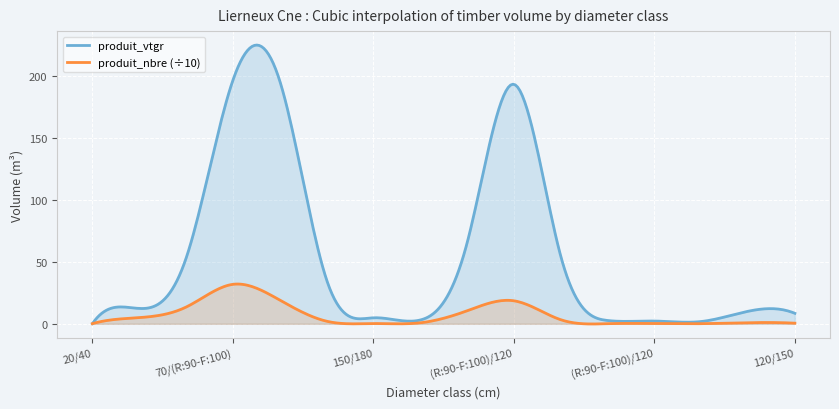

The produit_vtgr series shows 193.7 at (R:90-F:100)/120. True or false?

True